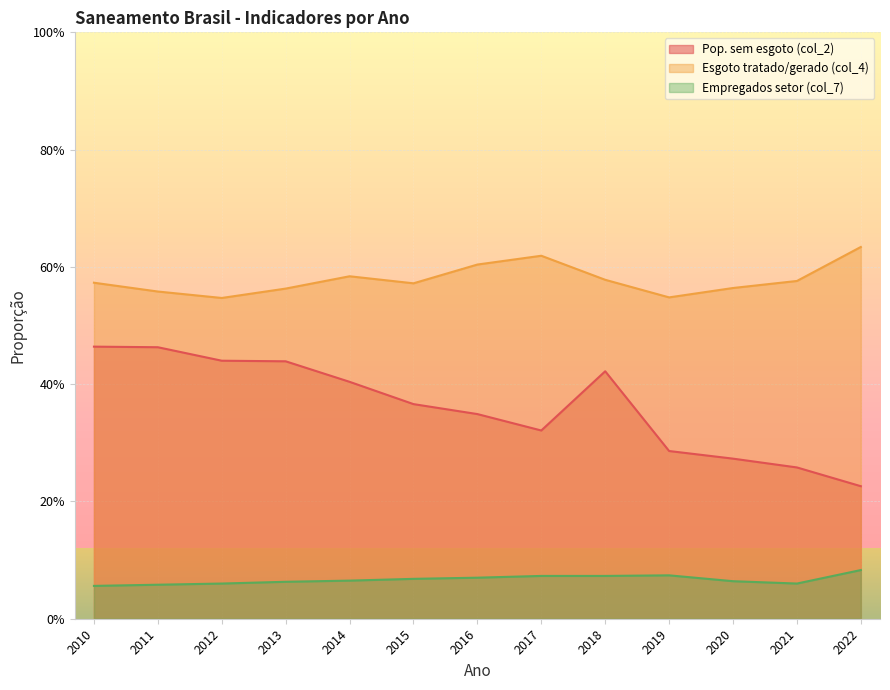

How many series are shown in this chart?

3